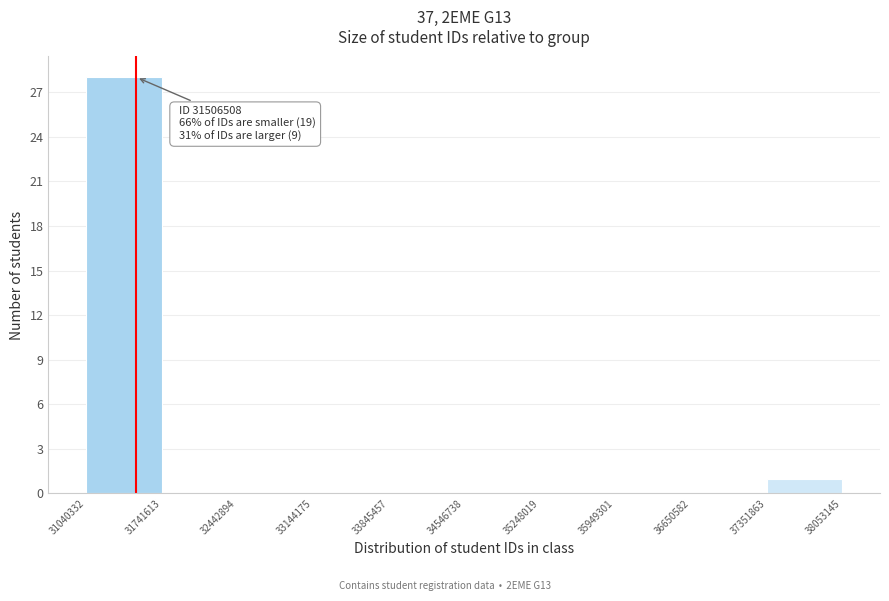

Over which range of the x-axis is the bar tallest?

31040332 to 31741613